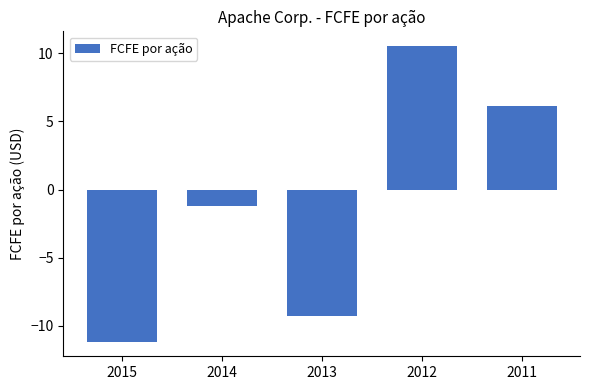

How many data points are above -1?

2